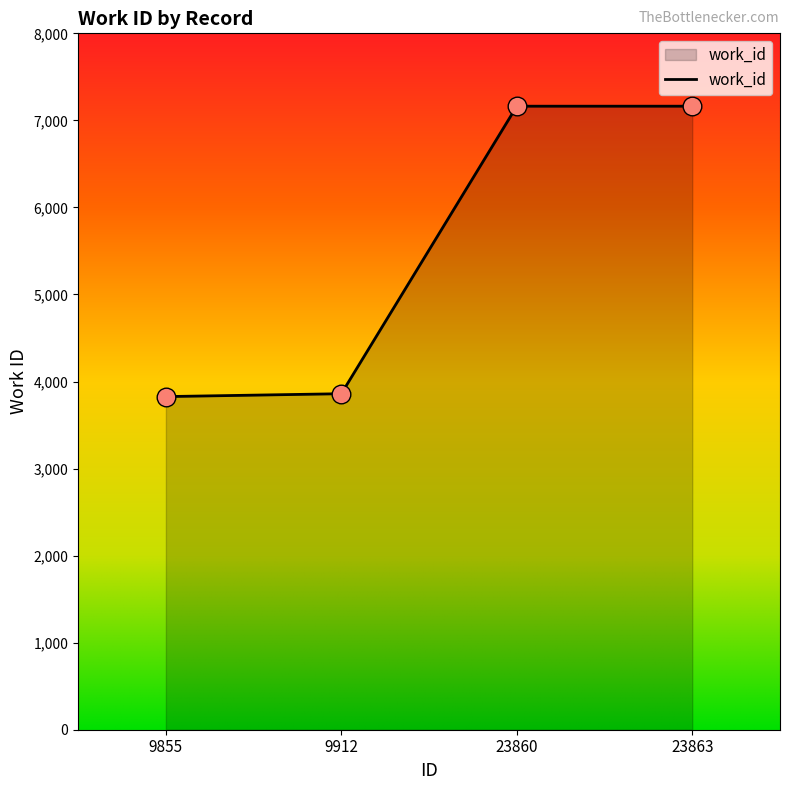

What is the ratio of the value at 23863 to the value at 9912?

1.9